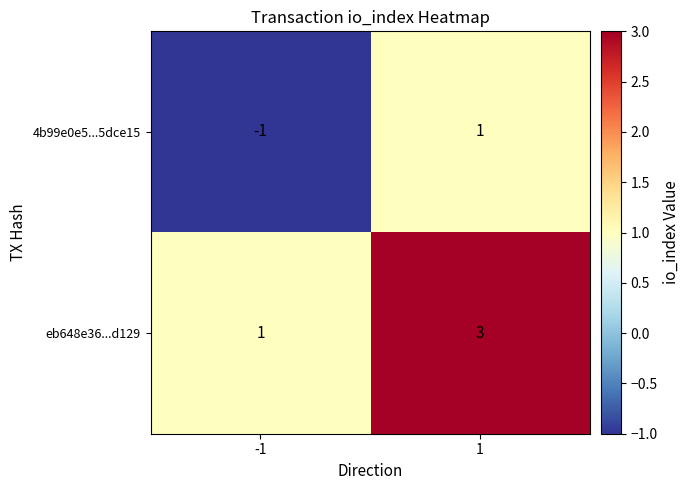

What is the sum of all eb648e36...d129 values?

4